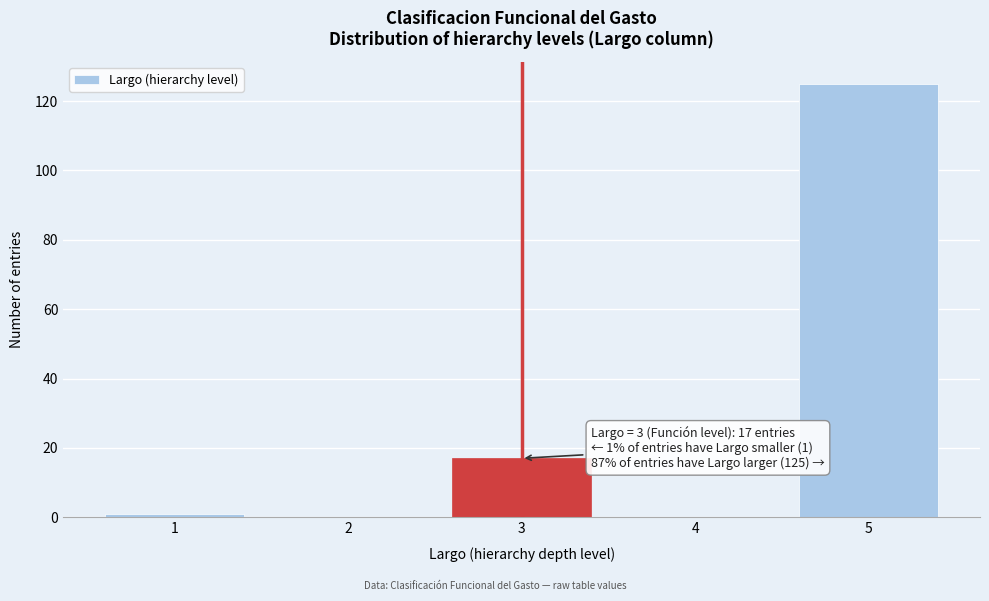

Reading left to right, transcribe all the data shown in this chart.

1=1	2=0	3=17	4=0	5=125